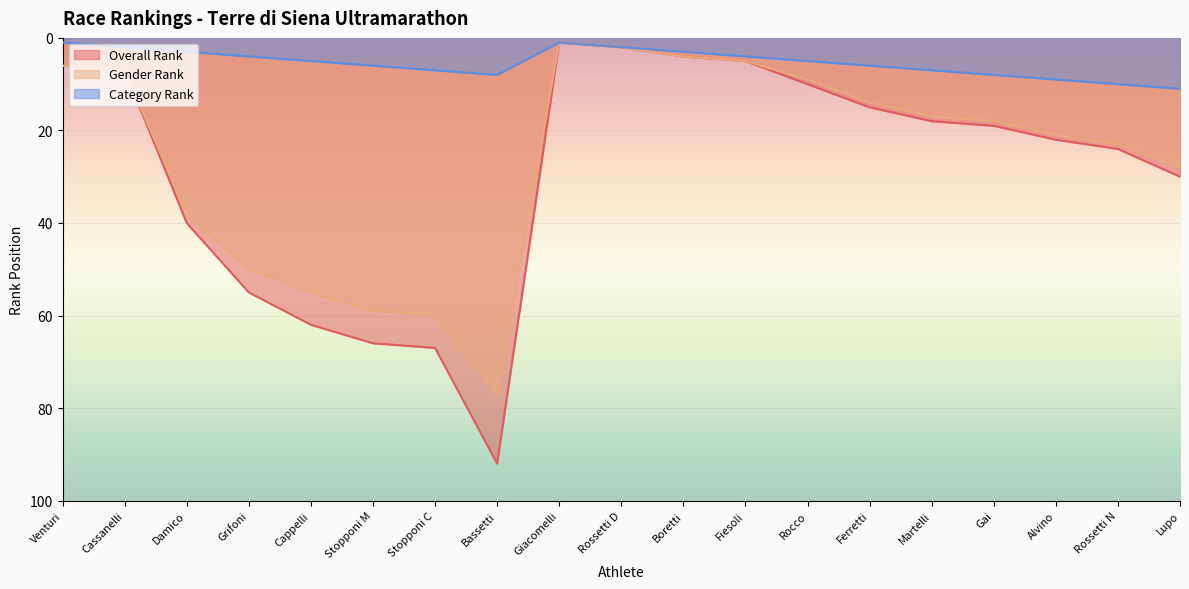

What is the highest value of the Gender Rank series?

77